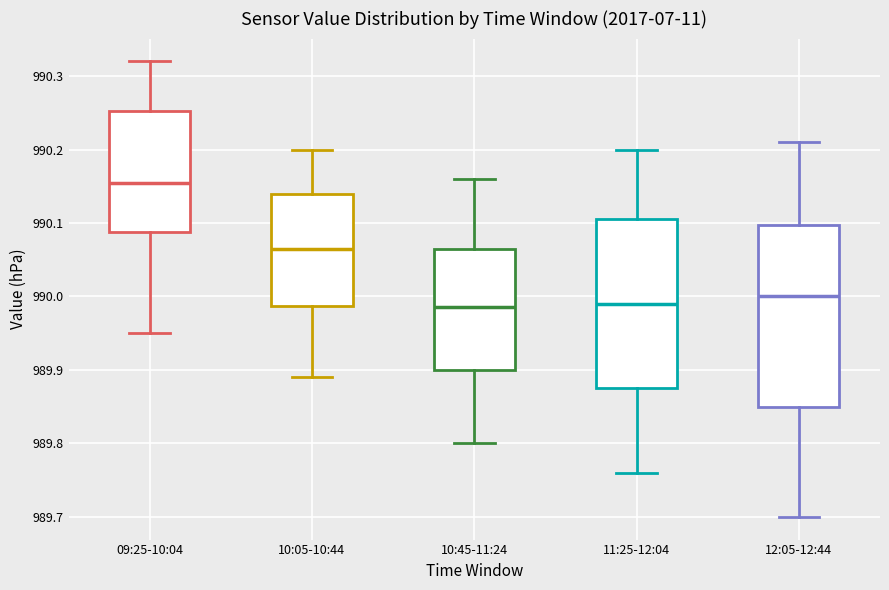

Reading left to right, read every box against the y-axis: the position of its median line, the range the box covers, and the ends of its whiskers. The values are not printed on the chart, so give them approximately, as read against the axis.

09:25-10:04: median 990.16, box 990.09 to 990.25, whiskers 989.95 to 990.32
10:05-10:44: median 990.07, box 989.99 to 990.14, whiskers 989.89 to 990.20
10:45-11:24: median 989.99, box 989.90 to 990.07, whiskers 989.80 to 990.16
11:25-12:04: median 989.99, box 989.88 to 990.11, whiskers 989.76 to 990.20
12:05-12:44: median 990.00, box 989.85 to 990.10, whiskers 989.70 to 990.21